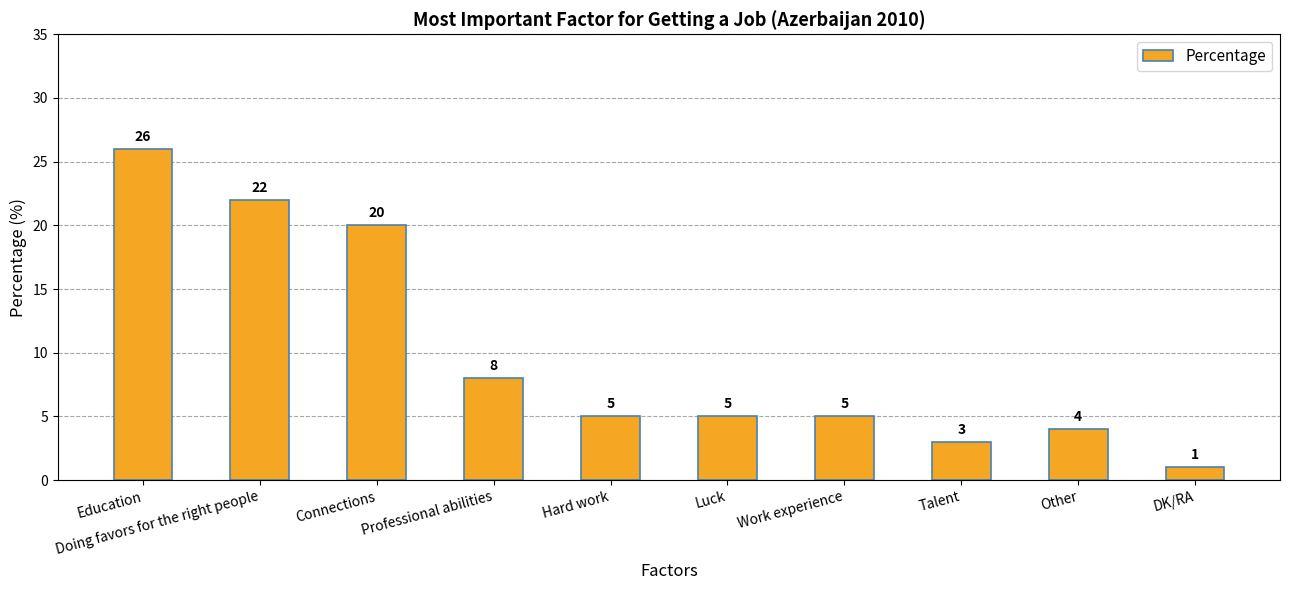

What is the maximum value shown in the chart?

26